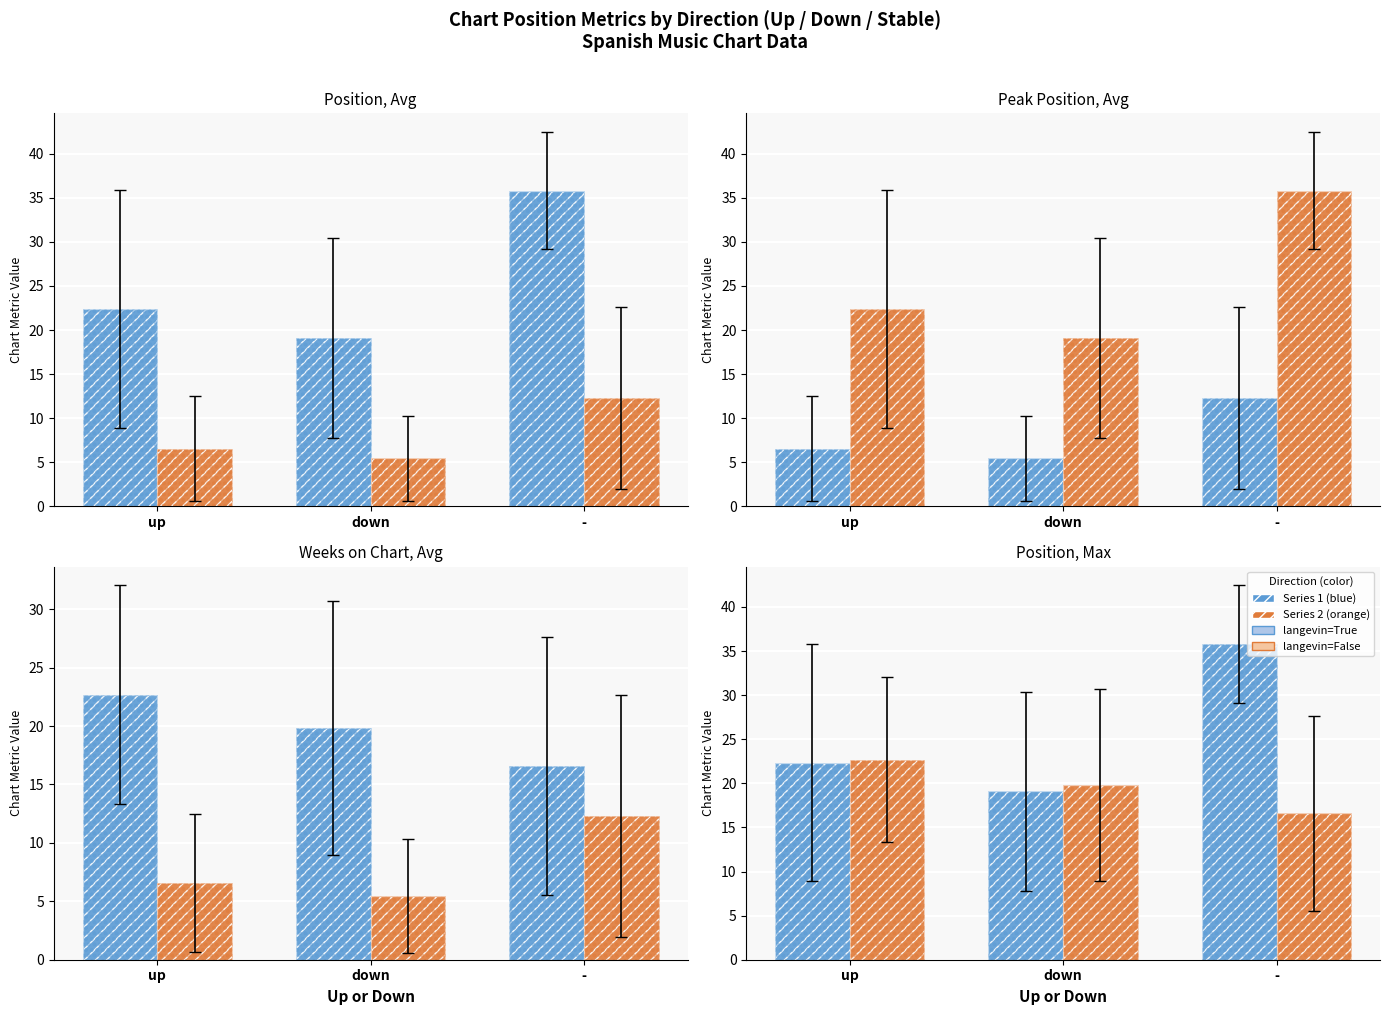

What is the label of the 3rd bar from the left?

-